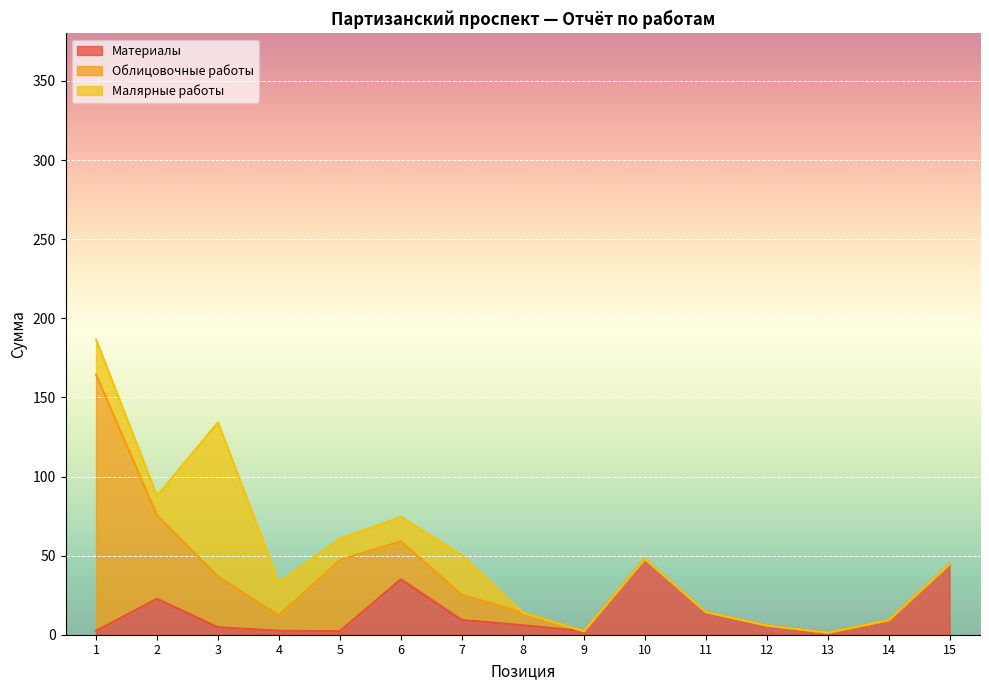

Reading left to right, list all the values displayed in this chart.

Материалы: 1=2.4	2=22.7	3=4.7	4=2.5	5=2.2	6=35.0	7=9.3	8=6.0	9=2.2	10=48.0	11=14.4	12=5.9	13=1.4	14=9.3	15=44.7
Облицовочные работы: 1=162.0	2=52.8	3=32.0	4=9.8	5=45.0	6=24.0	7=16.0	8=8.0	9=0.0	10=0.0	11=0.0	12=0.0	13=0.0	14=0.0	15=0.0
Малярные работы: 1=22.2	2=12.3	3=97.5	4=20.8	5=13.5	6=15.5	7=25.0	8=0.0	9=0.0	10=0.0	11=0.0	12=0.0	13=0.0	14=0.0	15=0.0